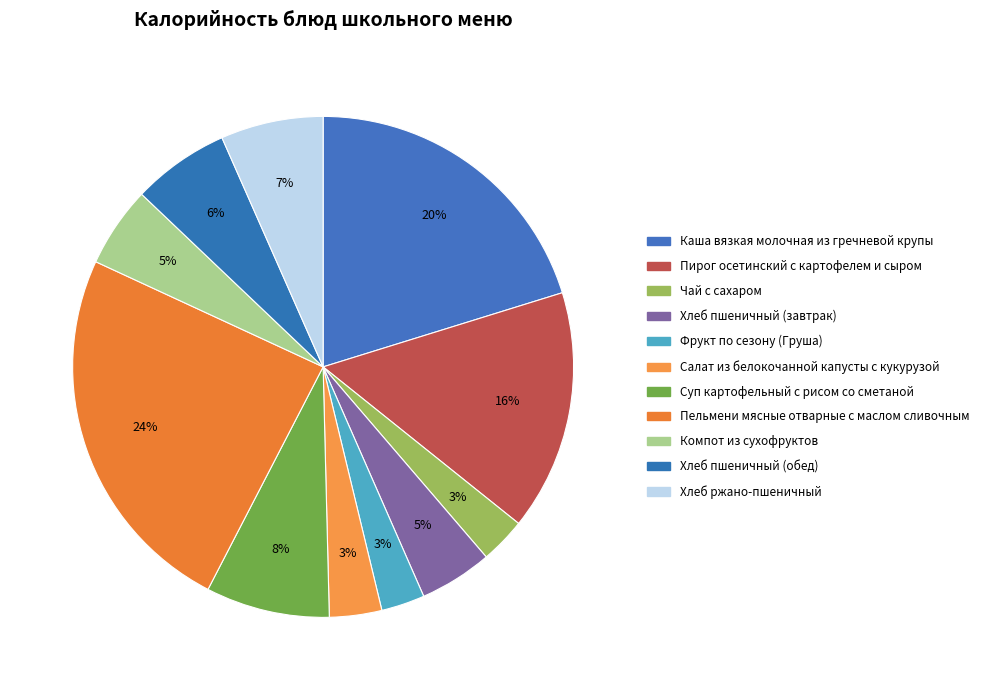

The Хлеб пшеничный (обед) slice represents 6% of the pie. True or false?

True